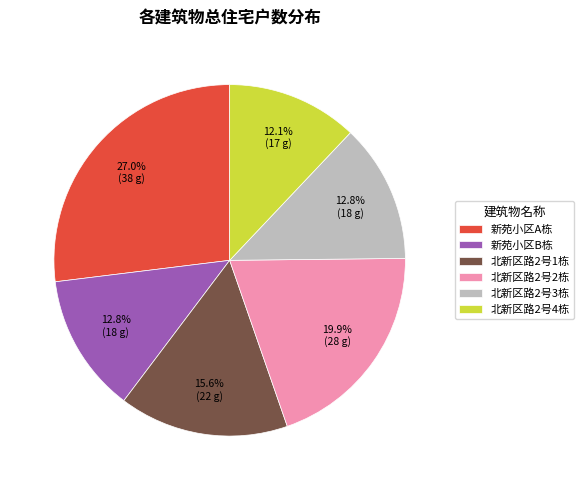

Is there any slice that represents more than half of the pie?

No